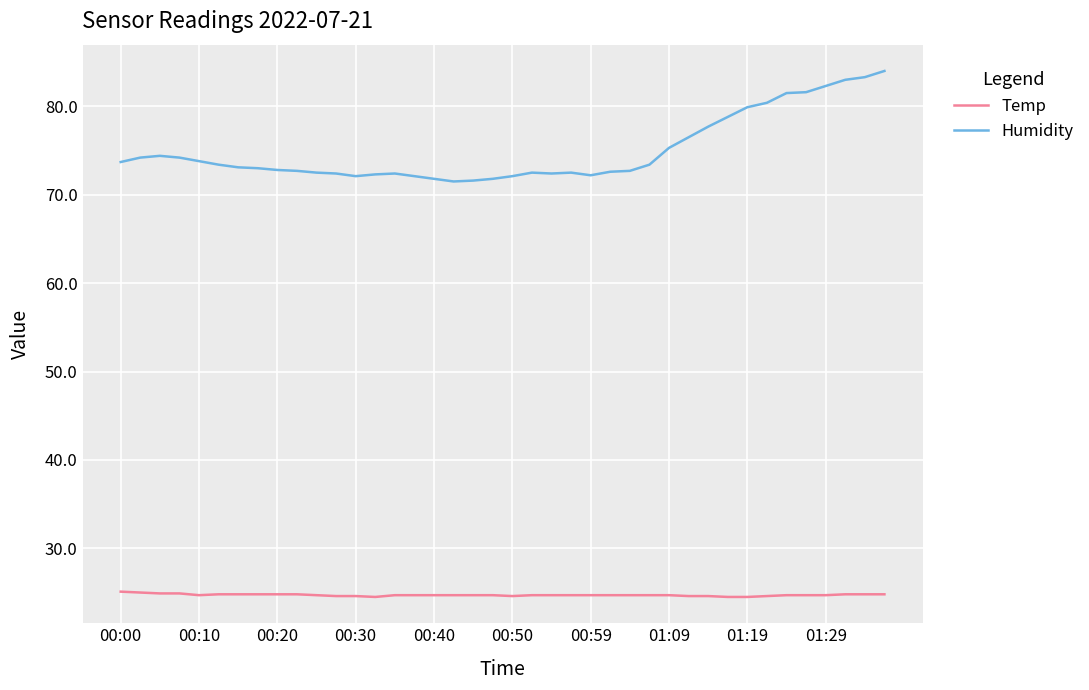

List the series in order of their peak value, highest first.

Humidity, Temp